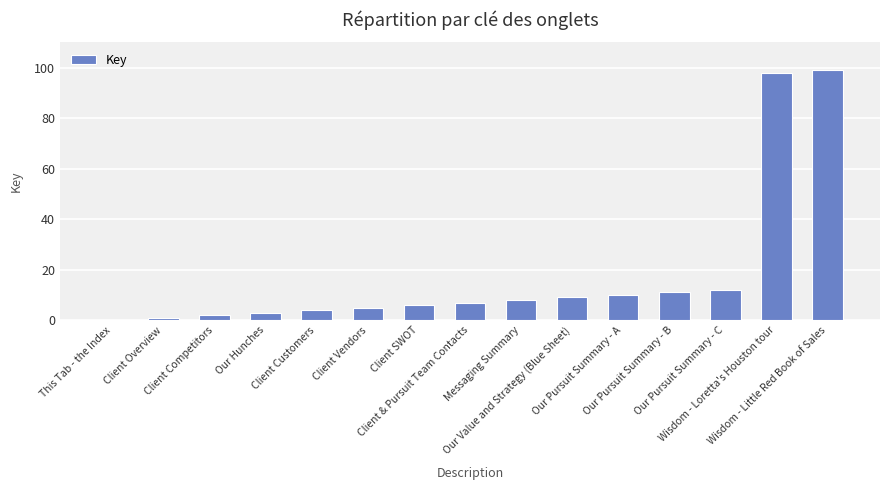

What is the maximum value shown in the chart?

99